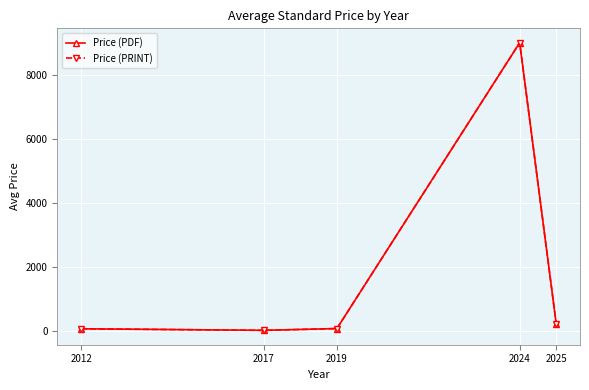

Between 2019 and 2025, which series saw the biggest shift?

Price (PDF)